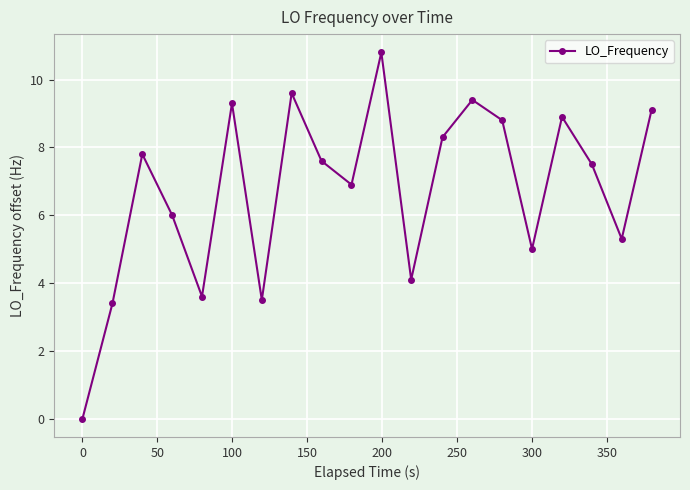

What is the value of the 8th point from the left?

9.6